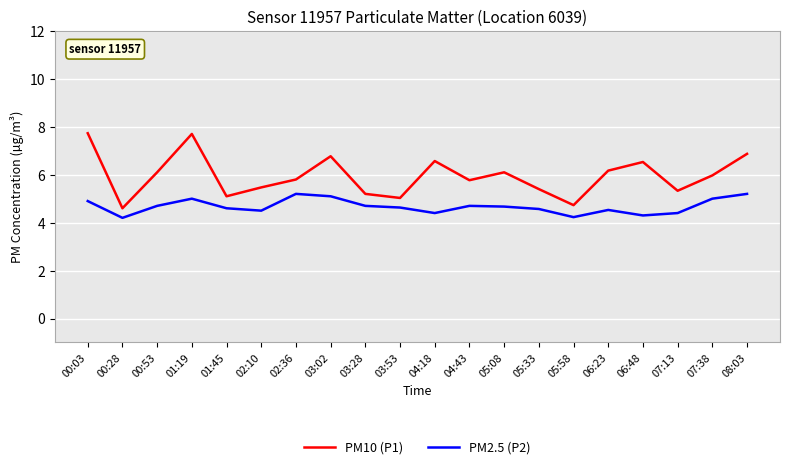

What is the smallest value displayed?

4.2